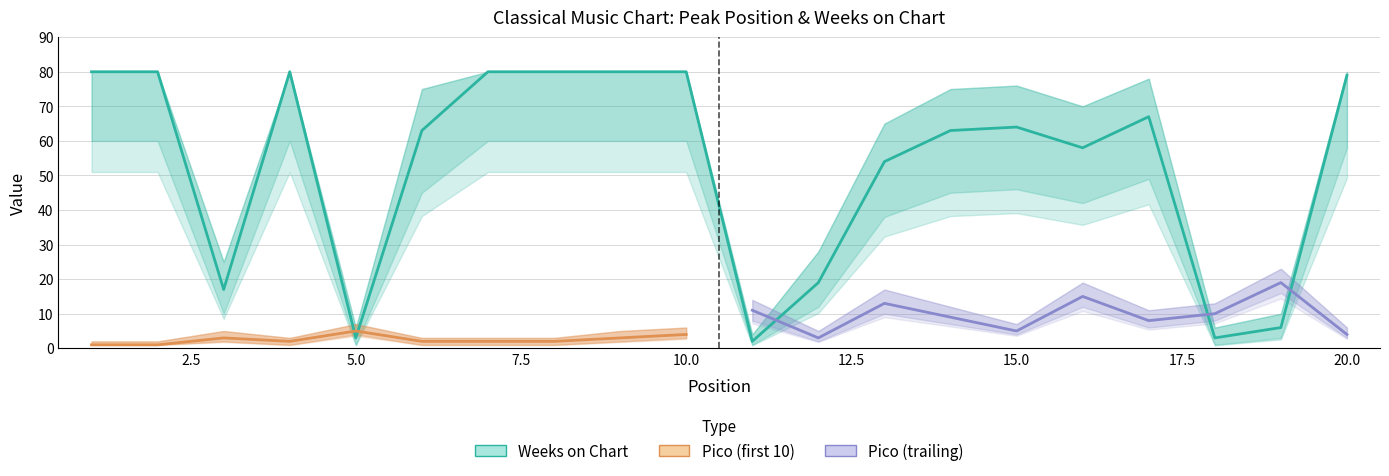

True or false: the data shows 99 at 17.

False